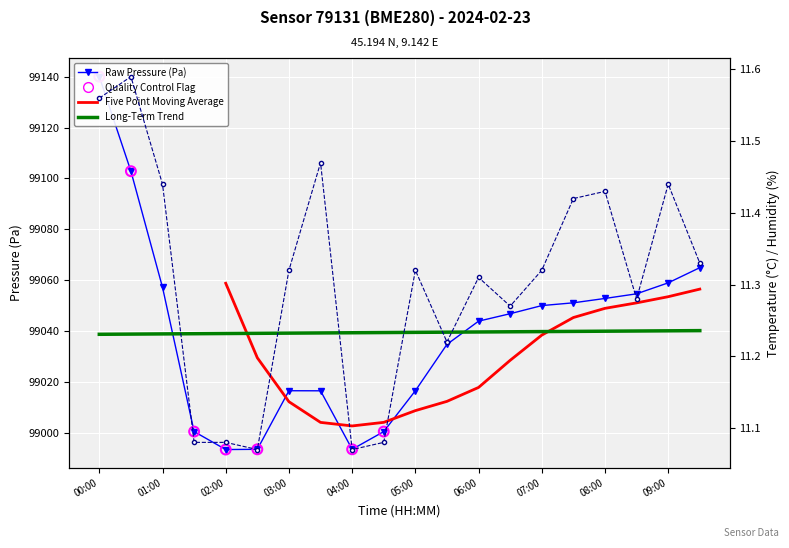

What is the total value across all series at 00:00?

99151.6